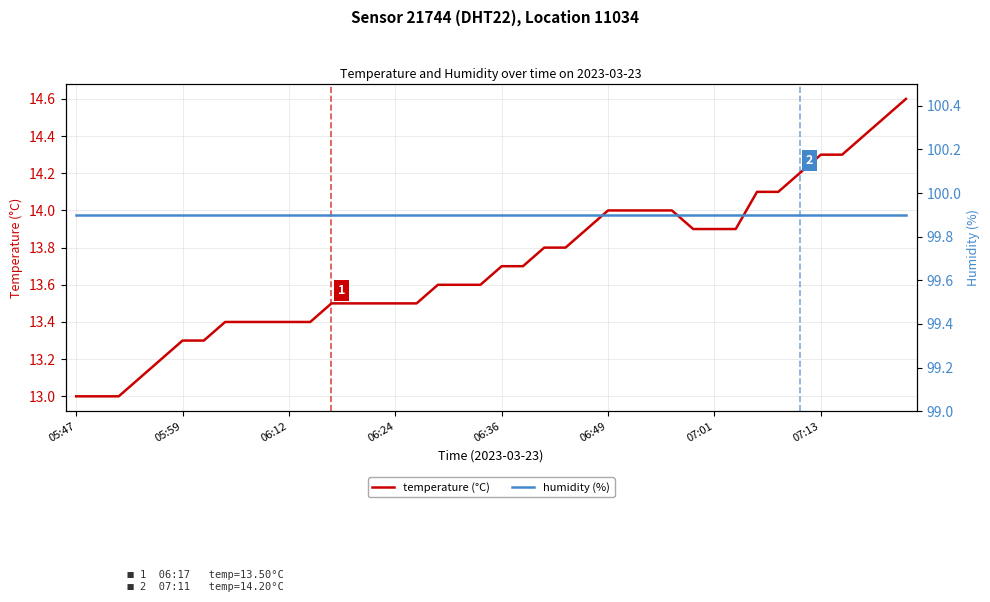

What is the maximum value for temperature (°C)?

14.6